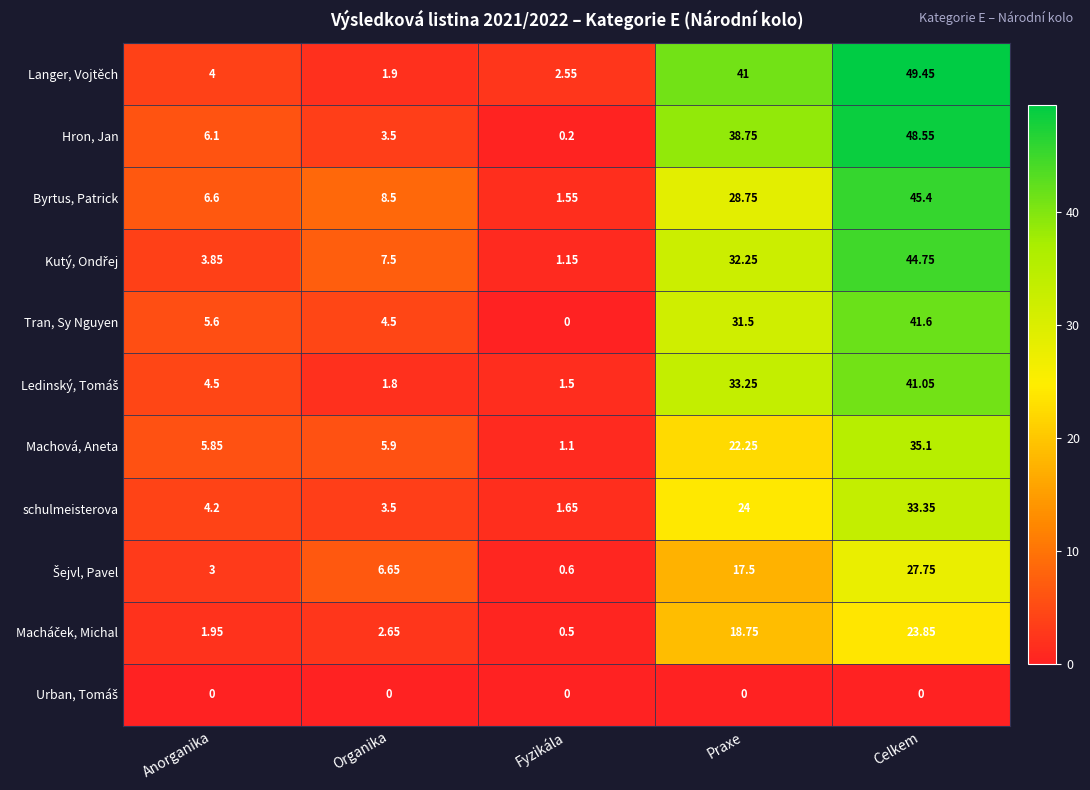

How many data points in Tran, Sy Nguyen are above 5?

3